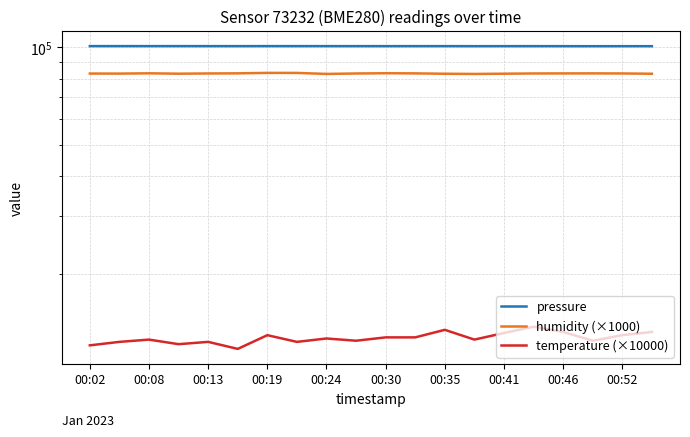

The pressure series shows 100777.3 at 00:02. True or false?

True